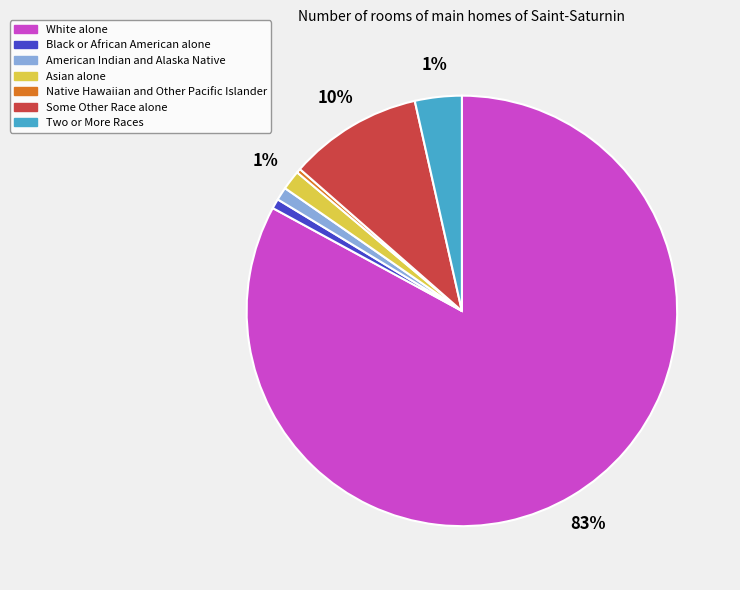

Approximately how many times larger is the value at Some Other Race alone compared to Asian alone?

6.8